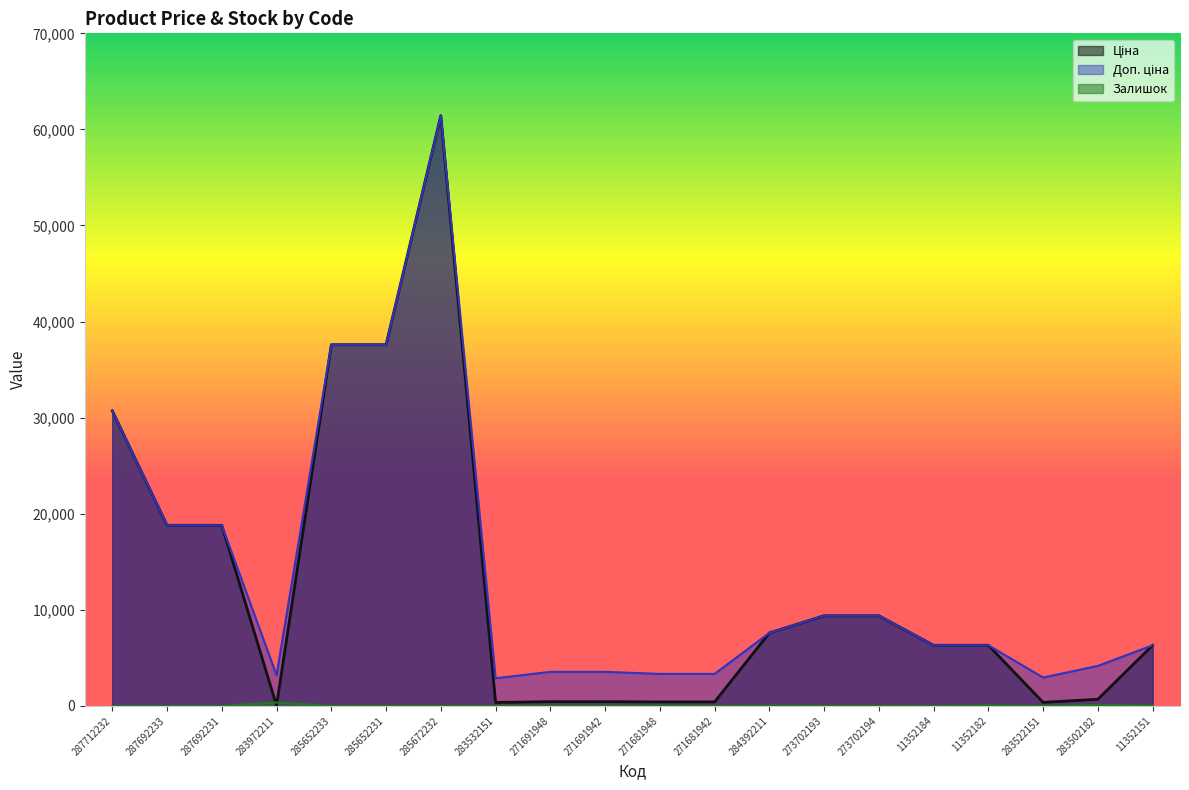

Reading left to right, list all the values displayed in this chart.

Ціна: 30717.1	18796.8	18796.8	32.0	37593.6	37593.6	61434.3	359.9	443.1	443.1	416.6	416.6	7596.5	9384.0	9384.0	6308.8	6308.8	369.5	694.3	6308.8
Доп. ціна: 30717.1	18796.8	18796.8	3205.0	37593.6	37593.6	61434.3	2878.8	3545.0	3545.0	3332.5	3332.5	7596.5	9384.0	9384.0	6308.8	6308.8	2955.8	4165.6	6308.8
Залишок: 0.0	0.0	0.0	360.0	12.0	23.0	16.0	15.0	22.0	13.0	30.0	10.0	44.0	18.0	18.0	4.0	71.0	15.0	106.0	50.0